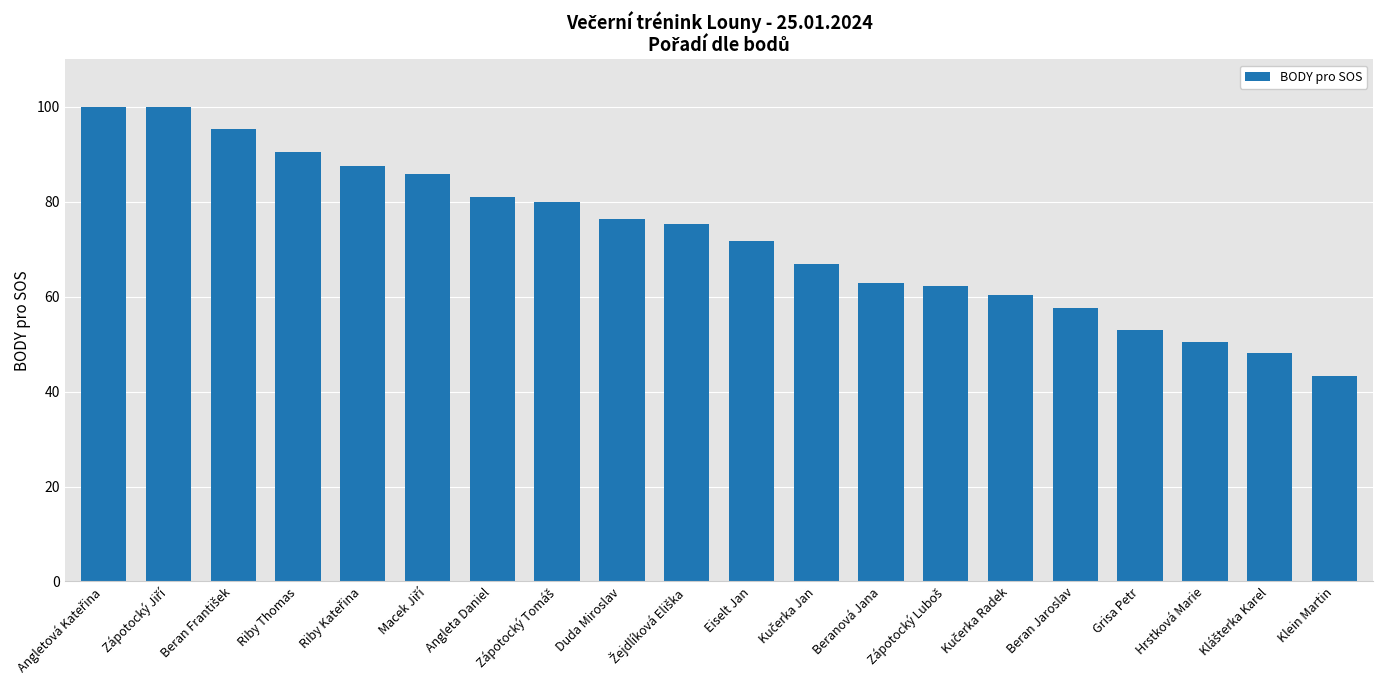

What is the sum of all values?

1448.9